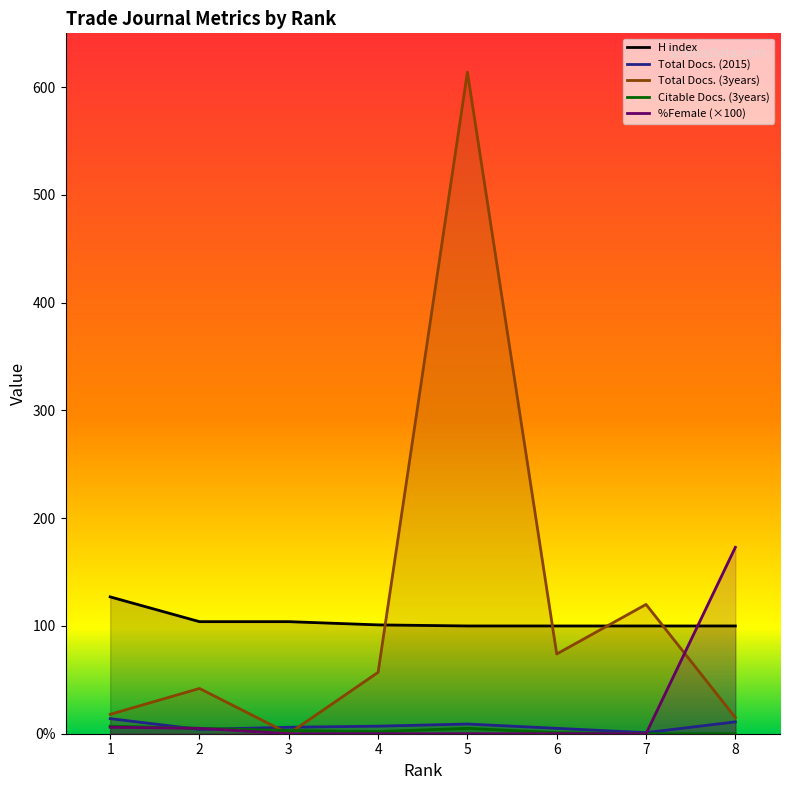

What is the total value across all series at 8?

299